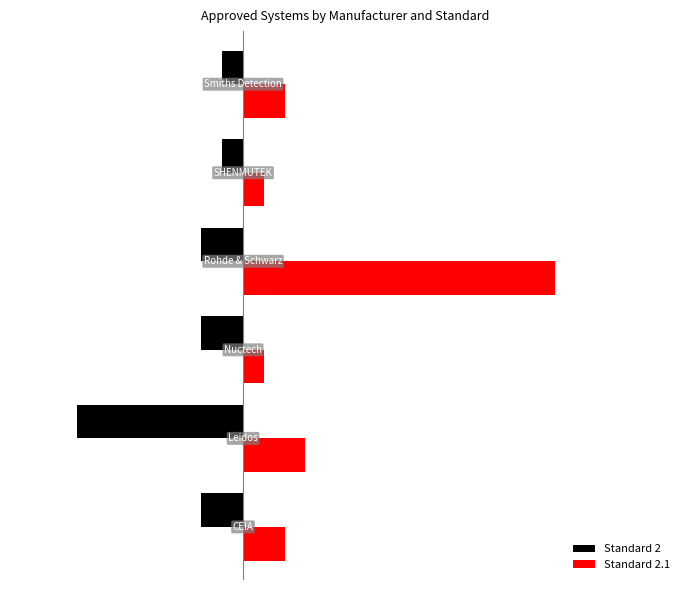

Reading left to right, transcribe all the data shown in this chart.

Standard 2: -2	-8	-2	-2	-1	-1
Standard 2.1: 2	3	1	15	1	2